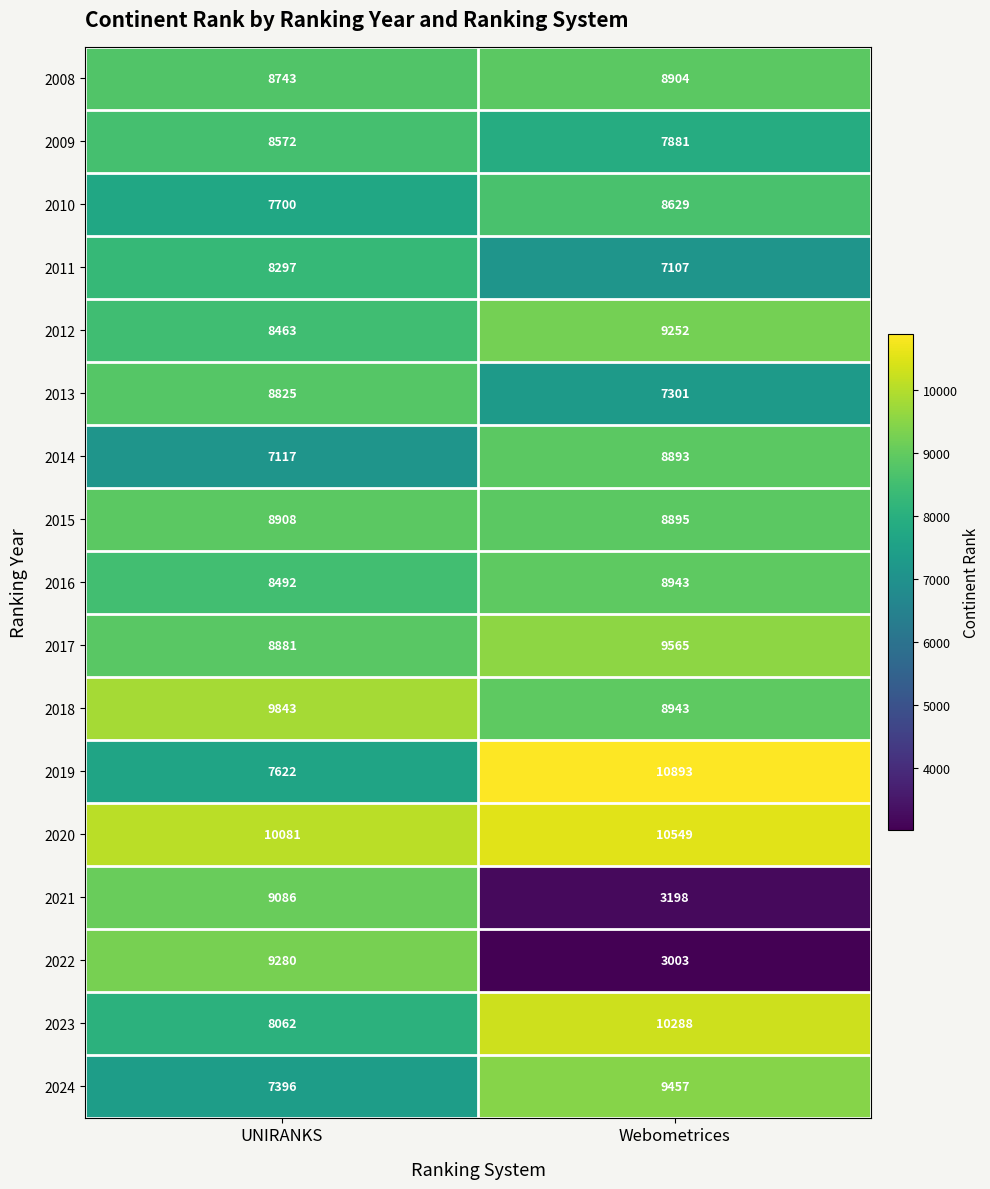

Between UNIRANKS and Webometrices, which series saw the biggest shift?

2022